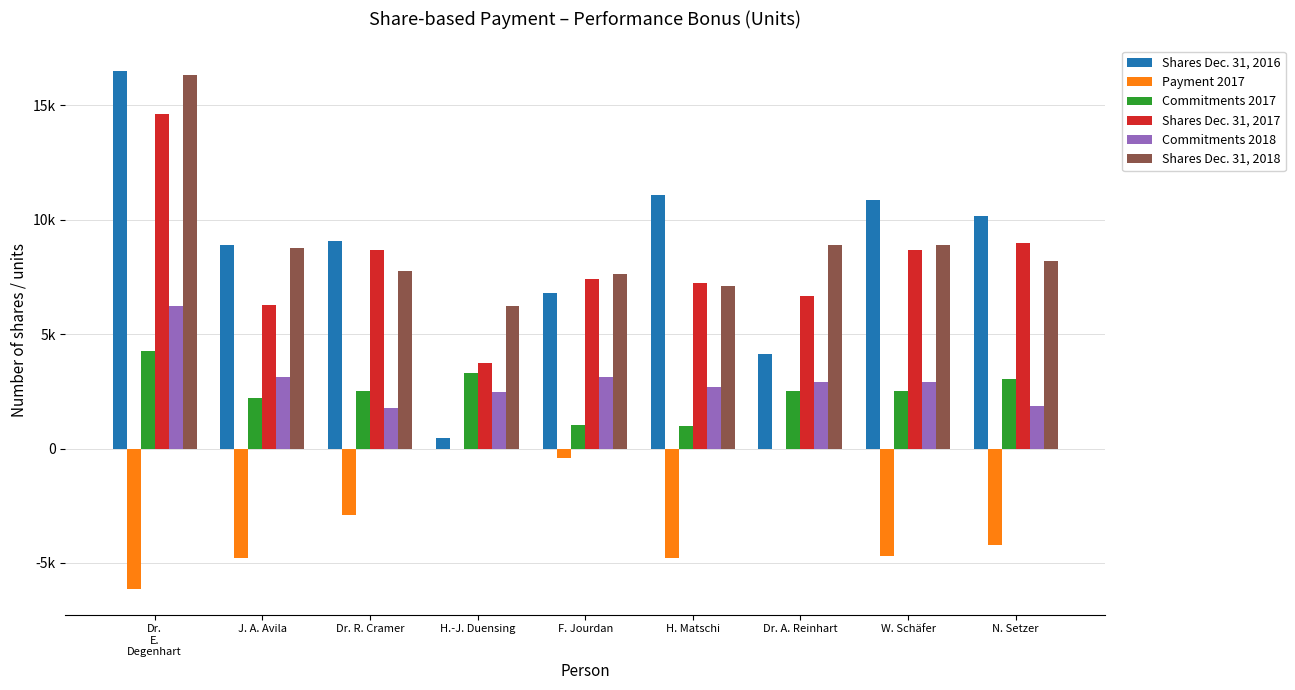

What is the sum of the Shares Dec. 31, 2018 values at Dr.
E.
Degenhart and F. Jourdan?

23926